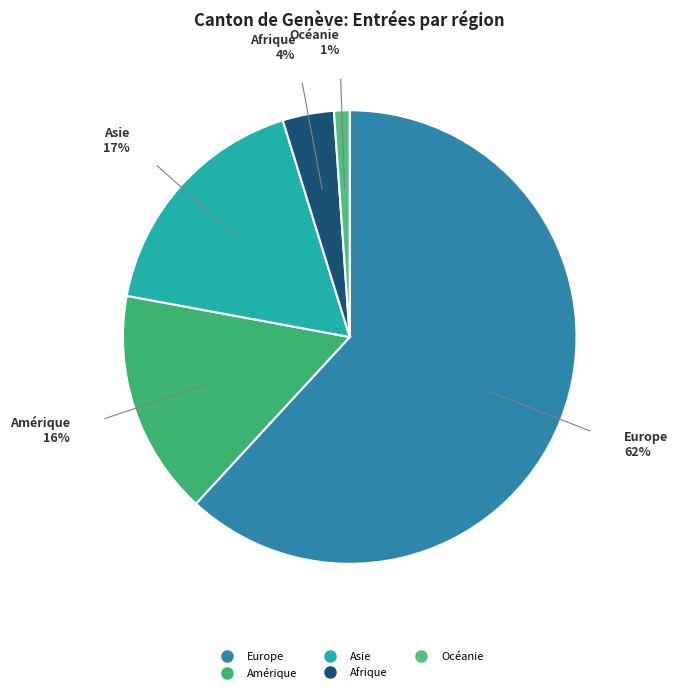

Count the number of slices in the pie.

5